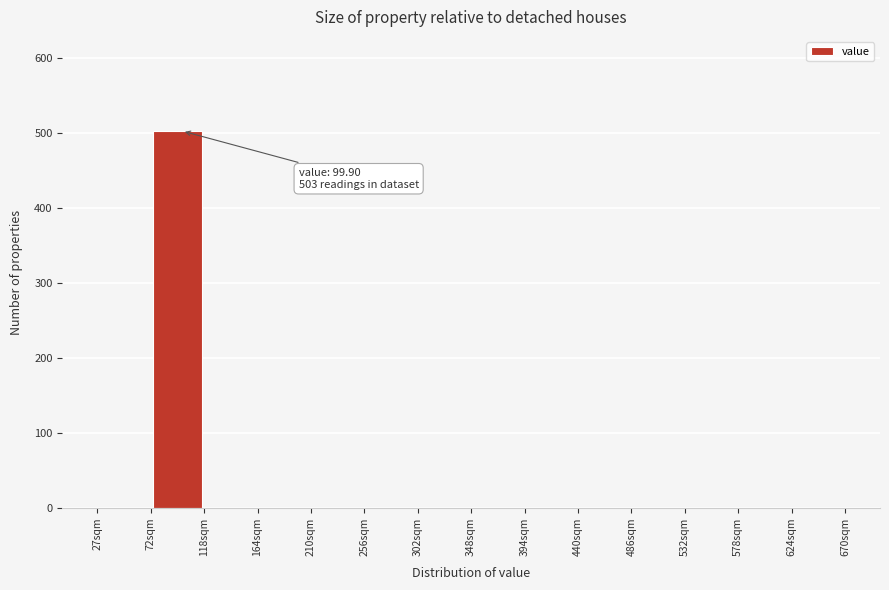

Over which range of the x-axis is the bar tallest?

75 to 120